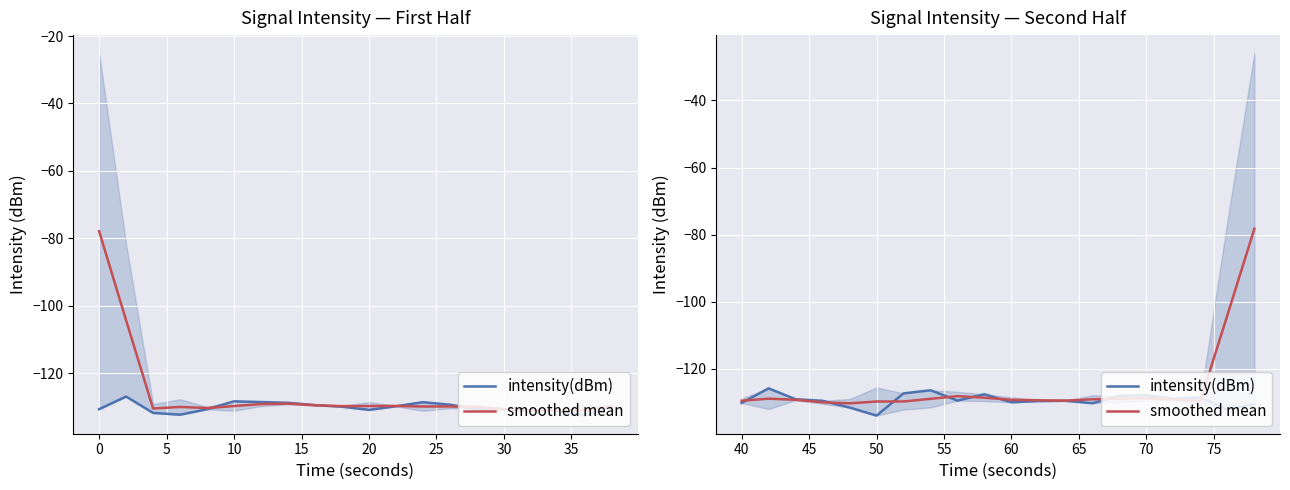

Rank the series by their maximum value, from highest to lowest.

smoothed mean, intensity(dBm)